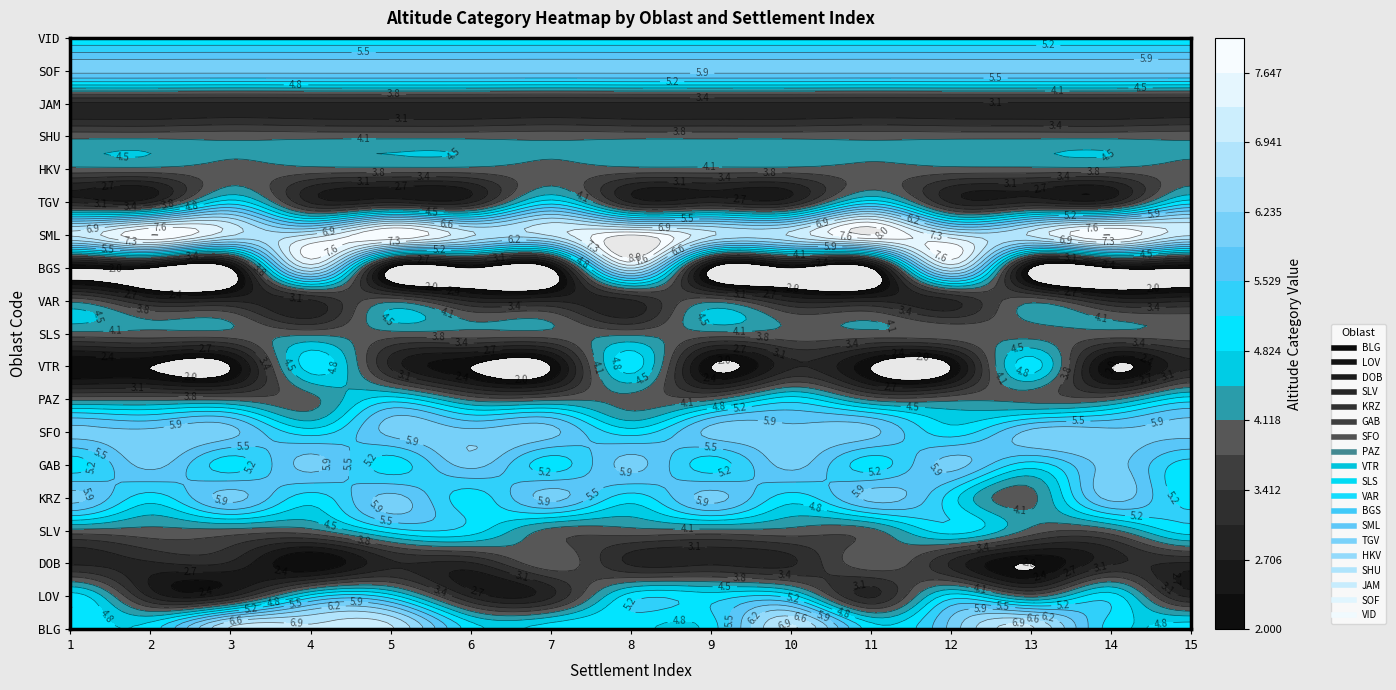

How many distinct data groups are displayed?

19